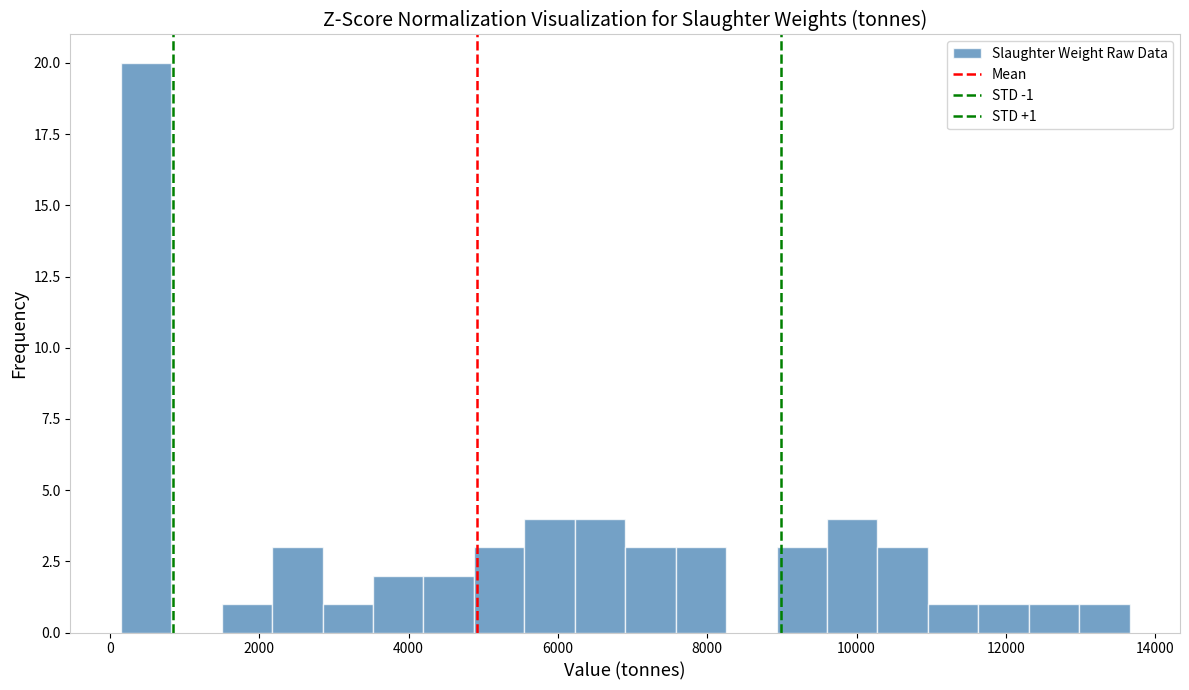

Around what value on the x-axis is the tallest bar? Give the approximate position of its centre, as read against the axis.

400